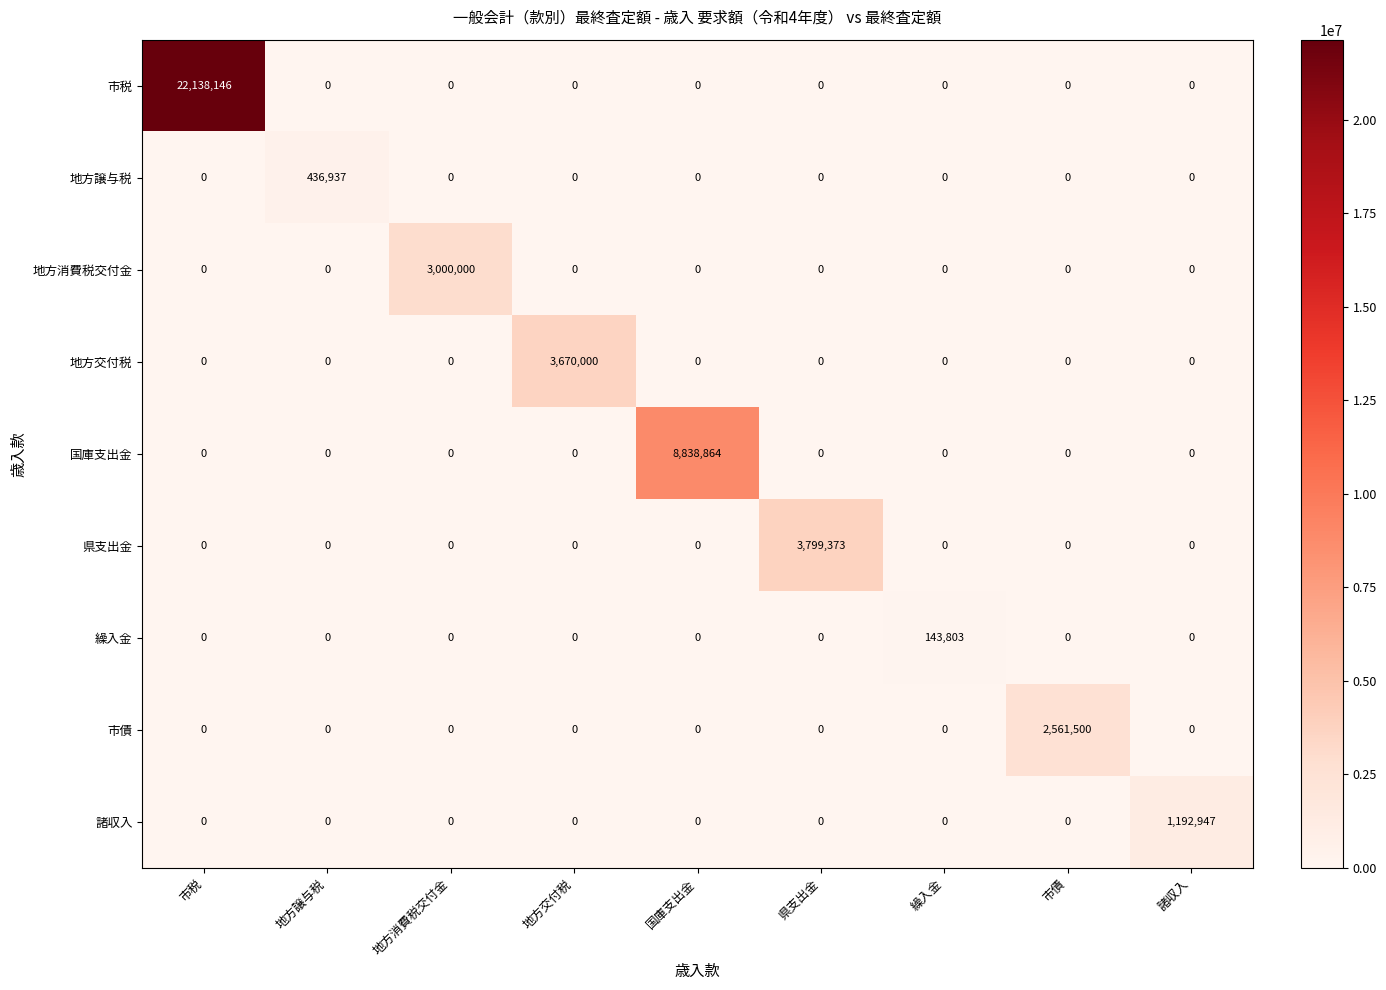

Which series changed the most between 地方消費税交付金 and 国庫支出金?

国庫支出金